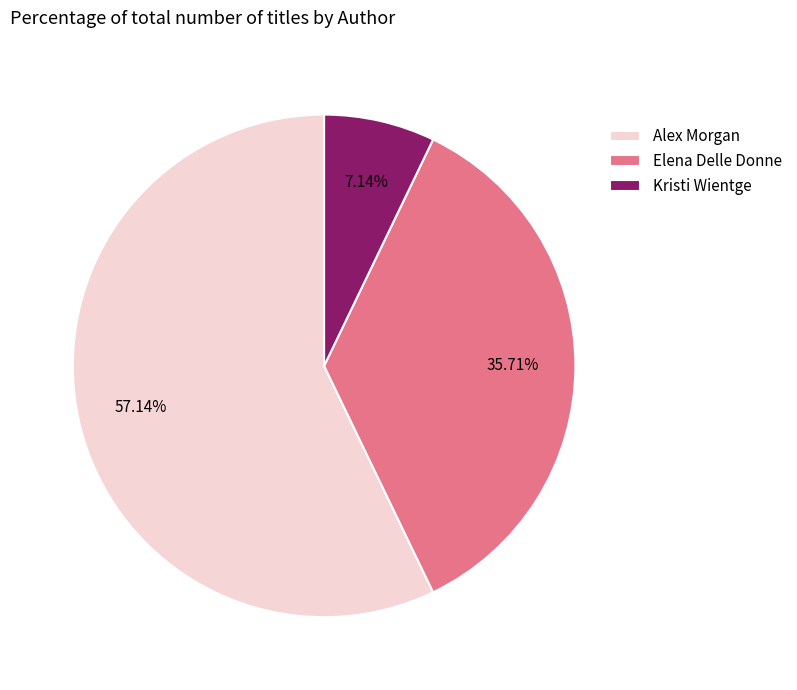

Which category has the biggest portion of the pie?

Alex Morgan